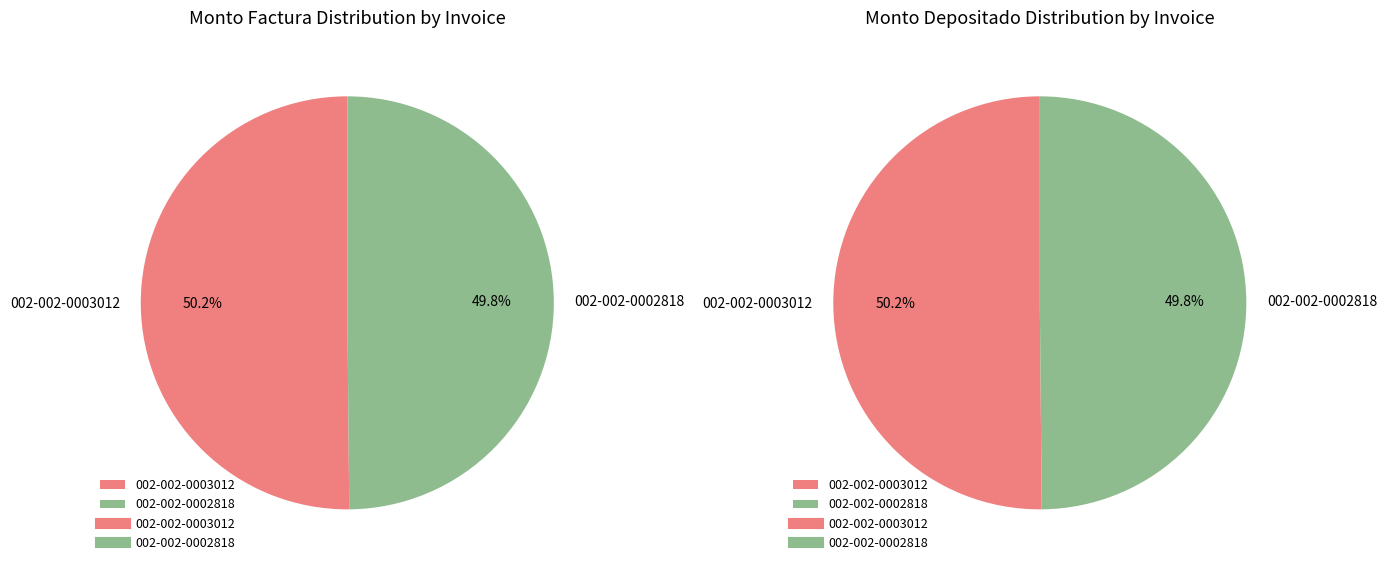

To the nearest percent, what is the combined percentage of 002-002-0002818 and 002-002-0003012?

100%